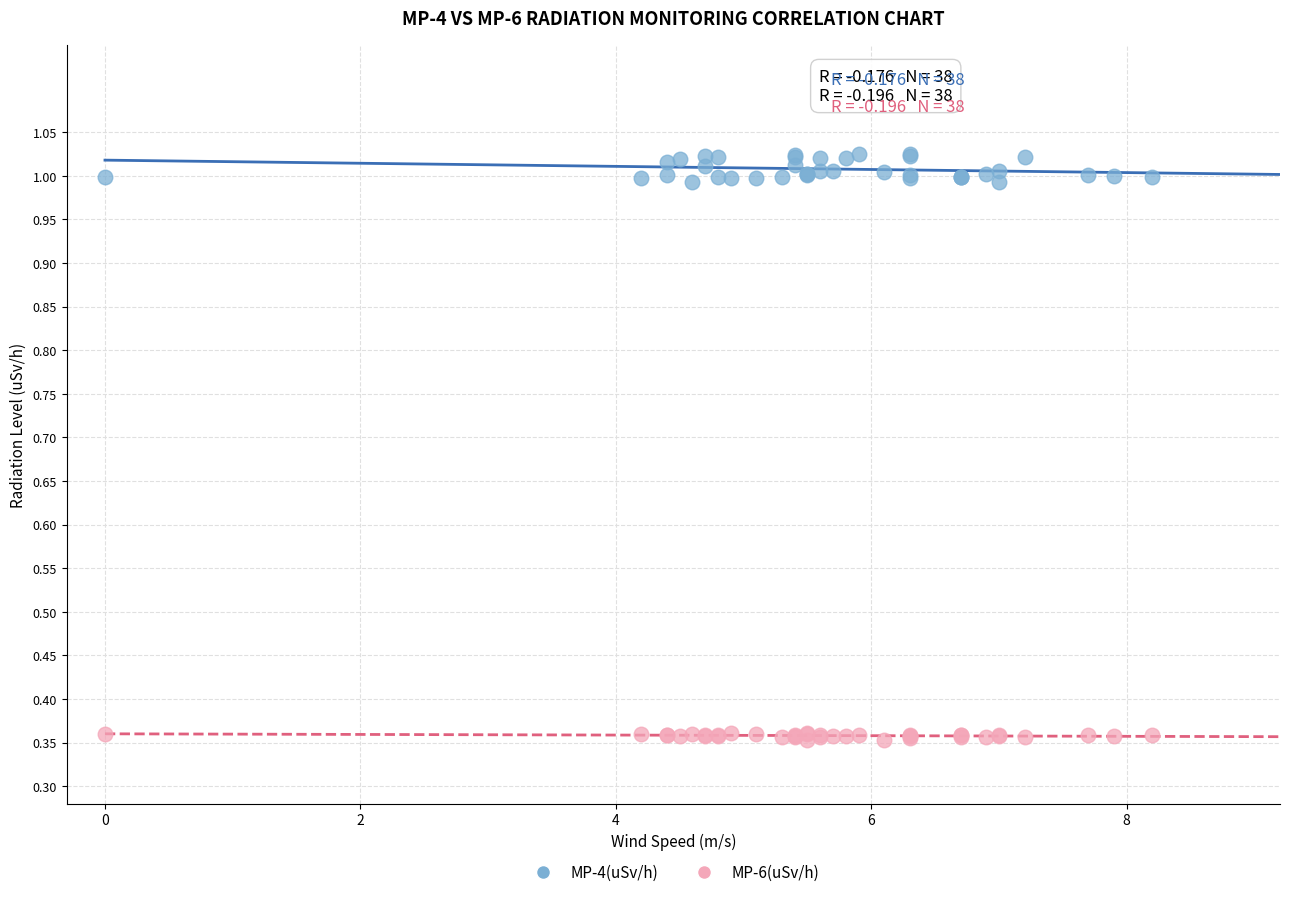

Which series has the largest Y range (max minus min)?

MP-4(uSv/h)